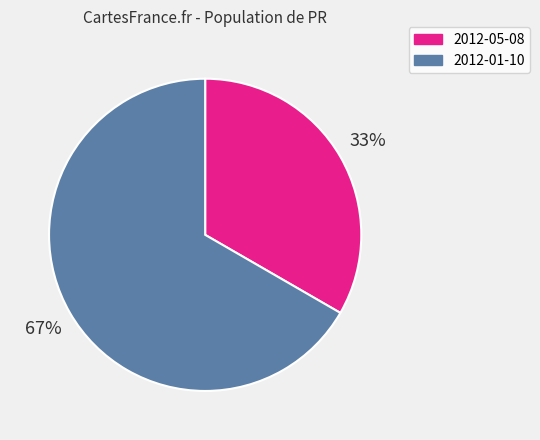

To the nearest percent, what is the average slice percentage?

50%